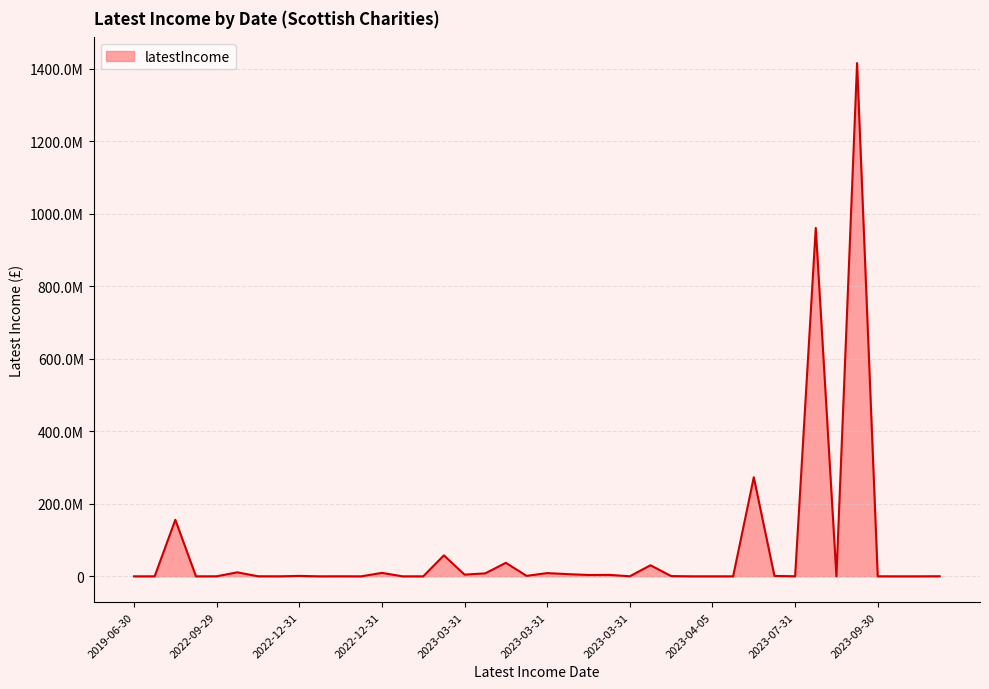

Reading left to right, what are all the values shown in this chart?

23705	273214000	4696802	212269	8153879	32437	1071037	184260	52149	155908000	1158986	19742	4326	37258000	1326972	126172	960700000	11040110	5937	109740	14062	9549000	1415150000	39705	8937000	32027	6029000	94433	3770381	5568	12132	4017000	14719	57849000	150056	10036	30525000	253244	707474	5378